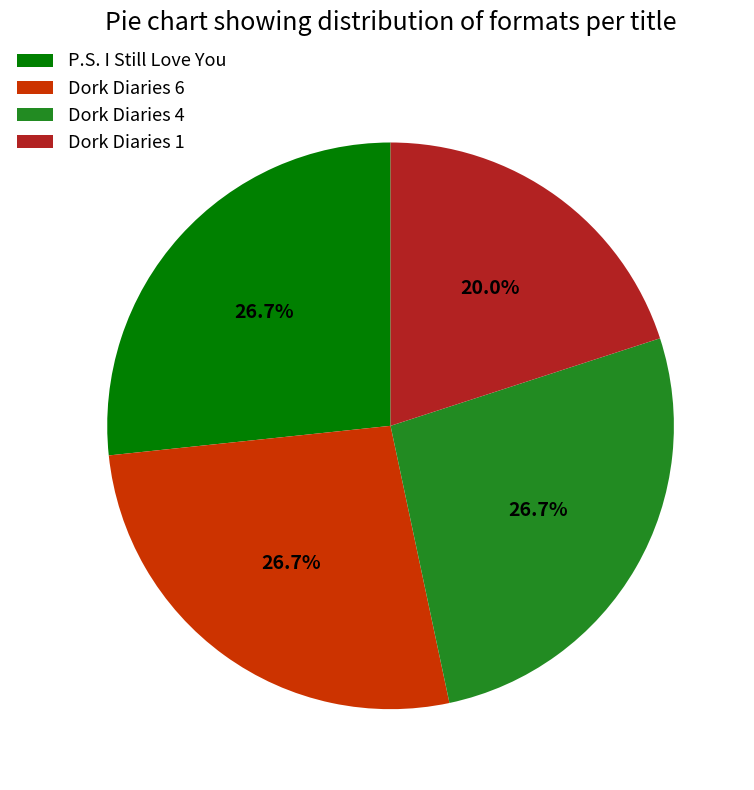

How much of the chart is everything except Dork Diaries 1?

80.0%